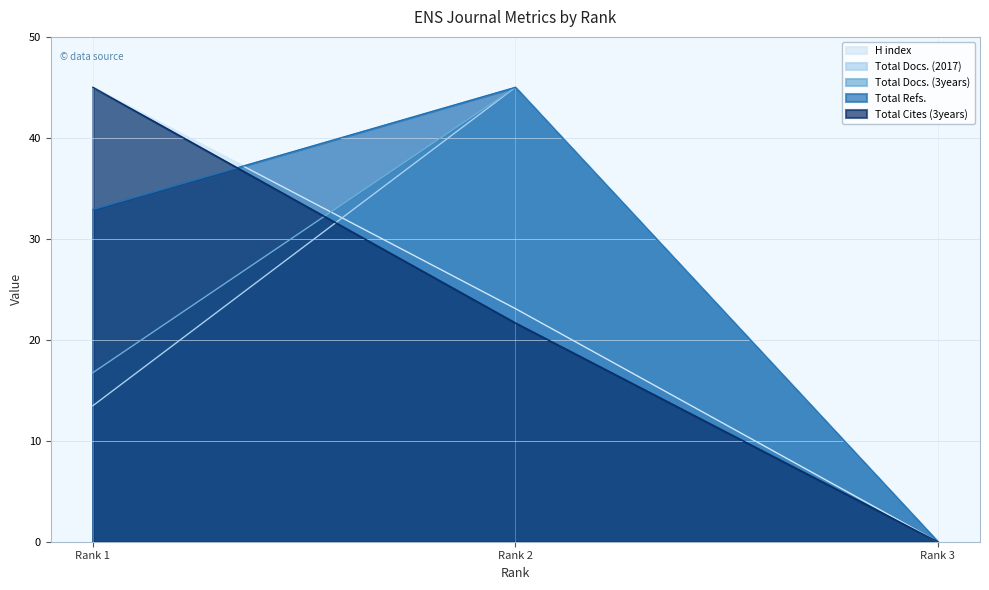

Which series changed the most between Rank 1 and Rank 2?

Total Docs. (2017)